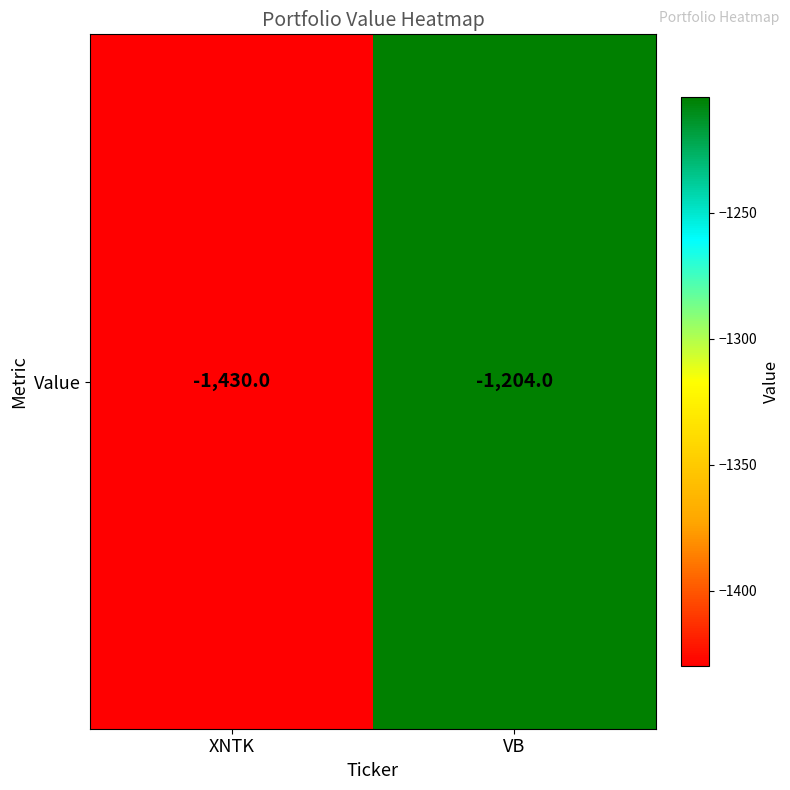

List the labels in order of value, smallest first.

XNTK, VB